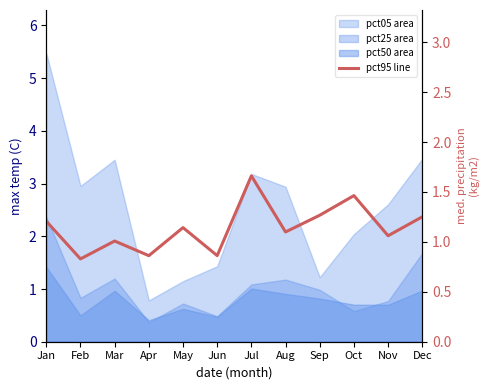

Which has a higher value, Jan or Jul?

Jul